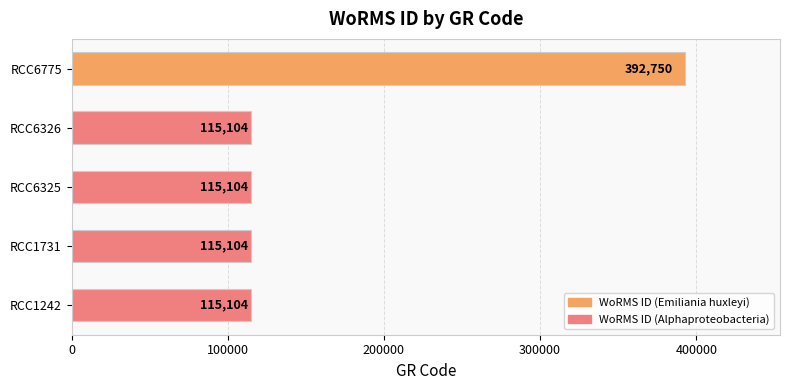

What is the difference between the maximum and minimum values?

277646